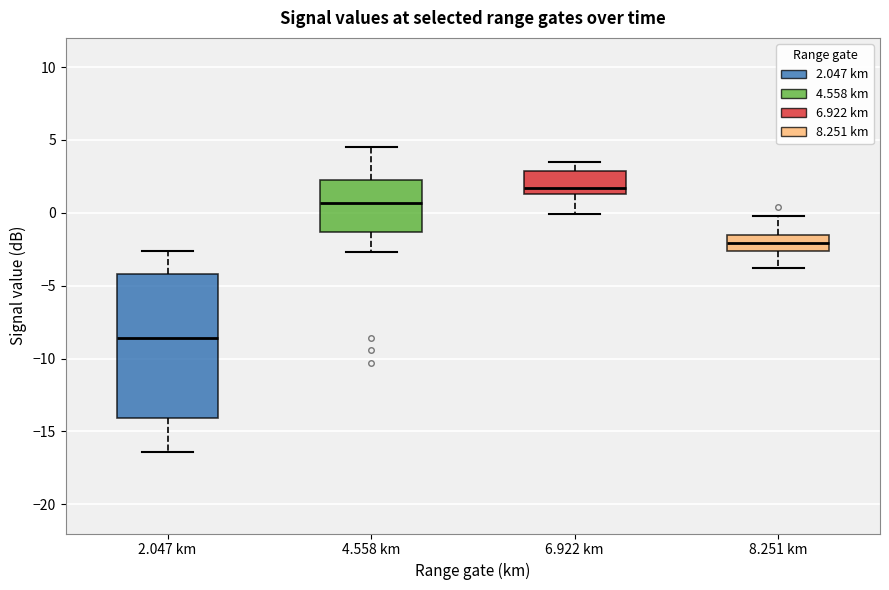

Which box is the tallest, from its lower edge to its upper edge?

2.047 km